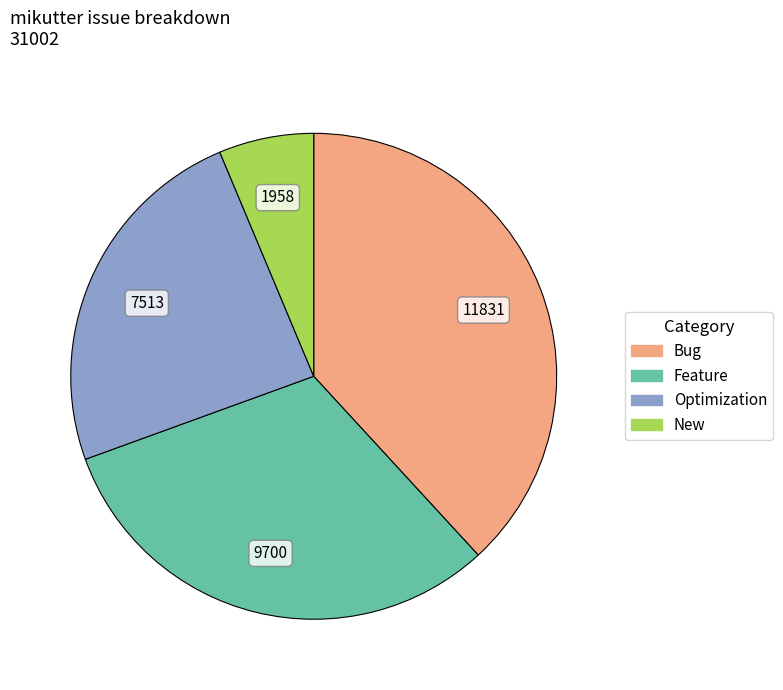

Is the sum of Optimization and New greater than half?

No